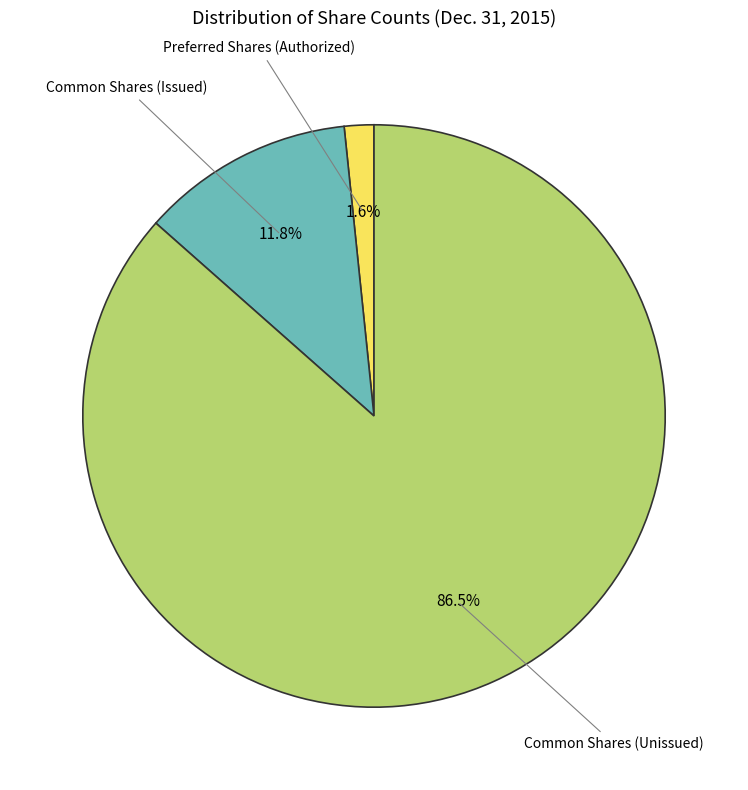

How many slices are in this pie chart?

3